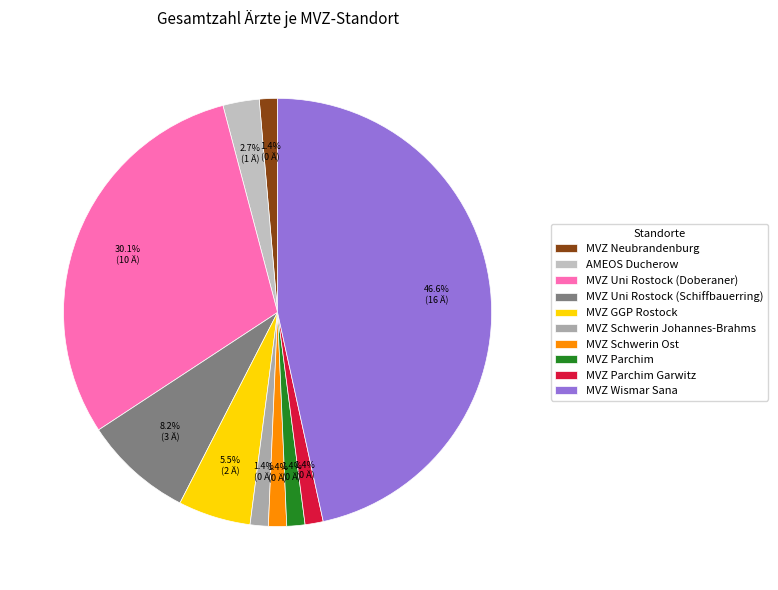

Count the number of slices in the pie.

10